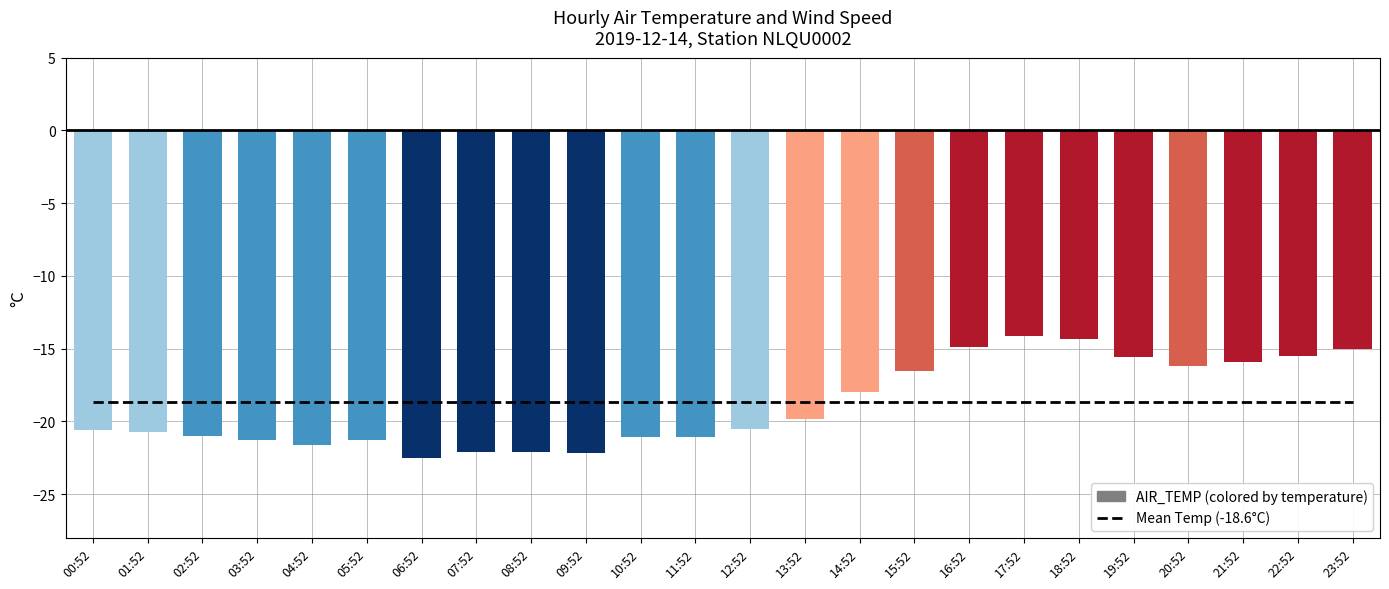

The value of Mean Temperature at 10:52 is -18.6. True or false?

True